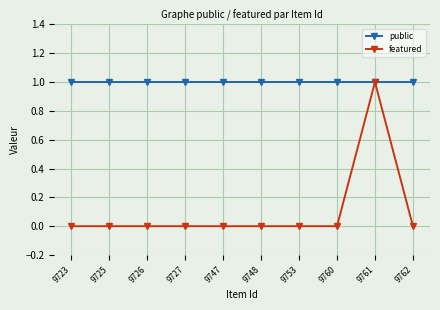

Which series changed the most between 9727 and 9761?

featured